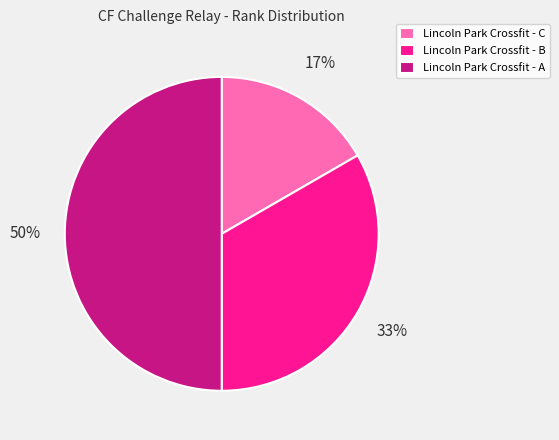

Does Lincoln Park Crossfit - B account for over 50% of the chart?

No